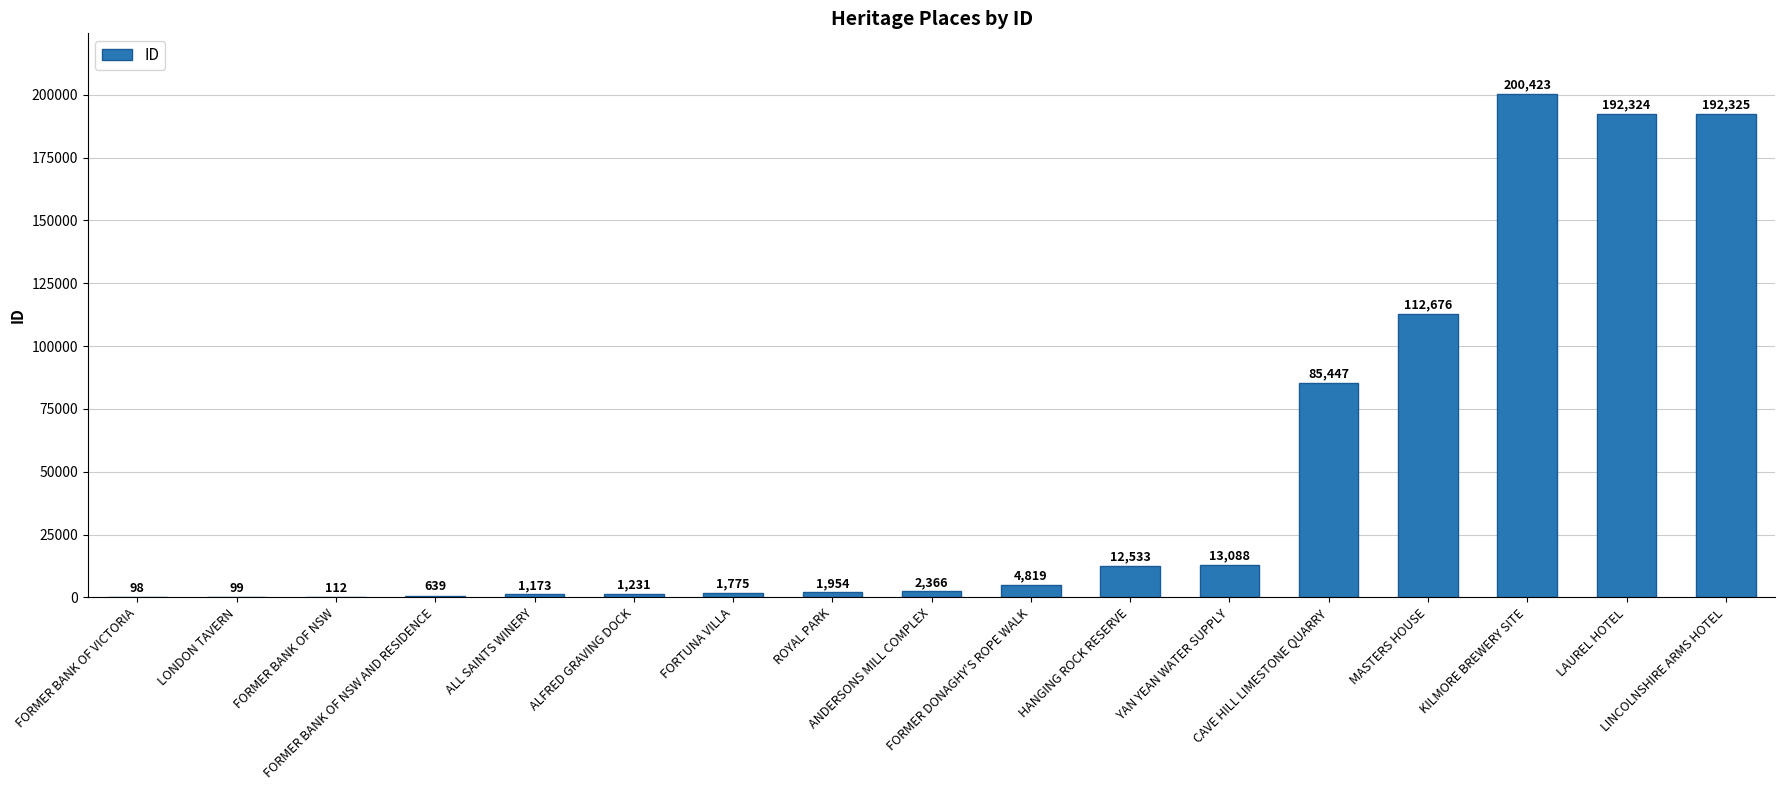

What is the sum of all values?

823082